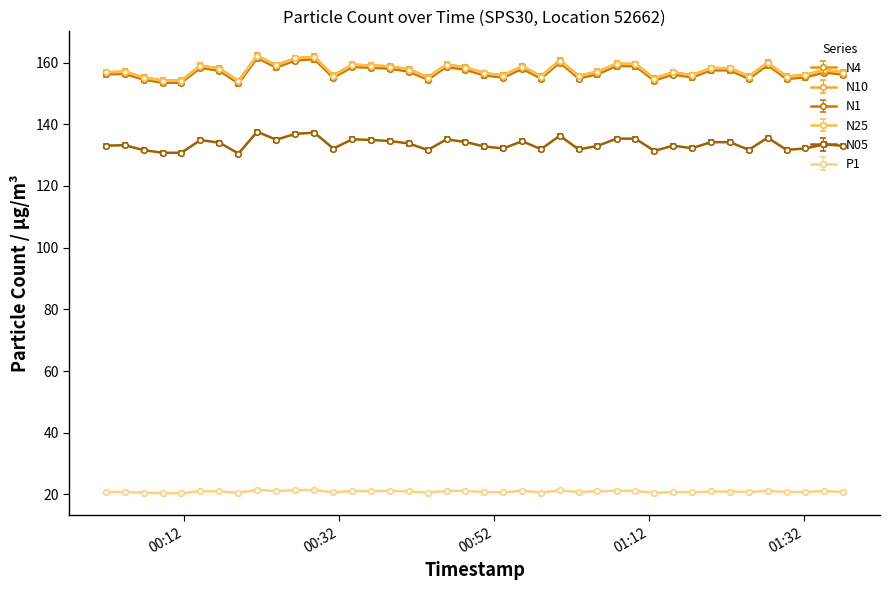

True or false: N05 has more than 0 points higher than both neighbors.

True